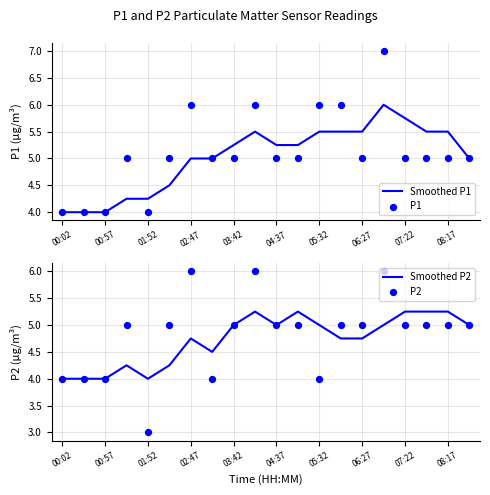

Which series contains the lowest Y value?

P2